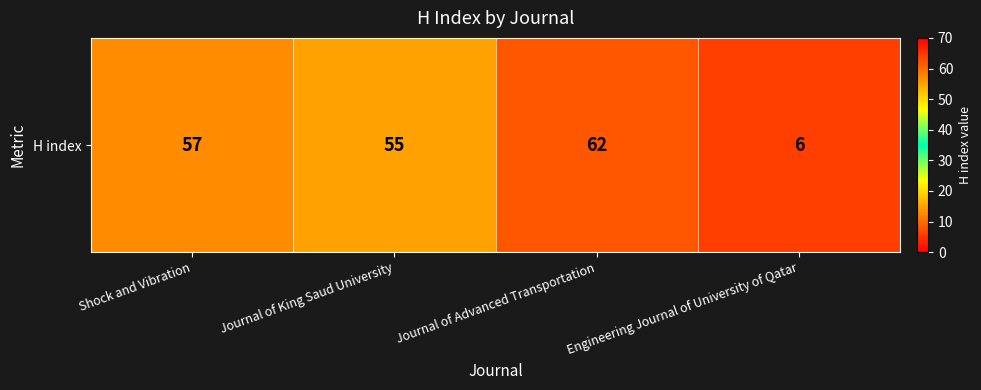

The chart shows a value of 10 at Engineering Journal of University of Qatar. True or false?

False